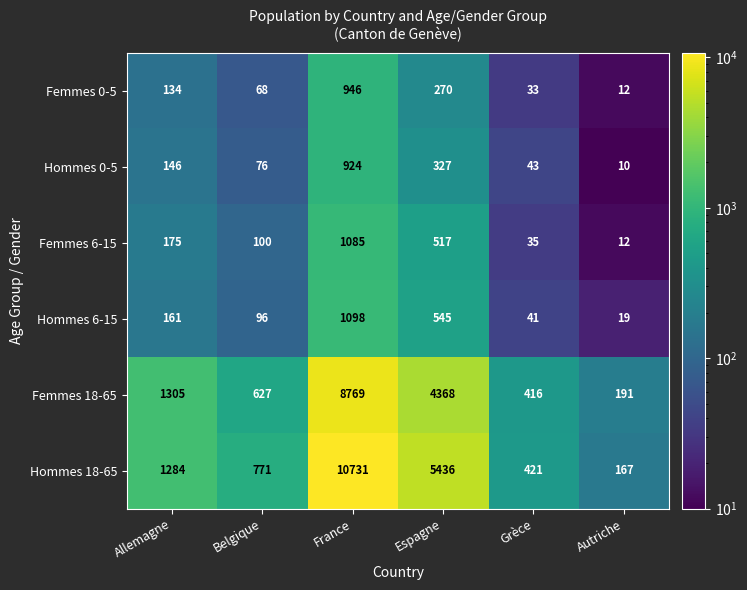

The Femmes 0-5 series shows 270 at Espagne. True or false?

True